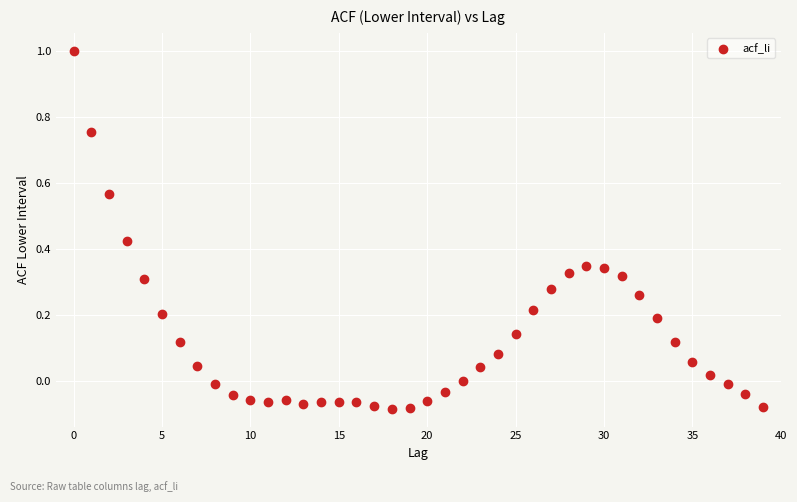

What is the range of Y values (max minus min)?

1.1